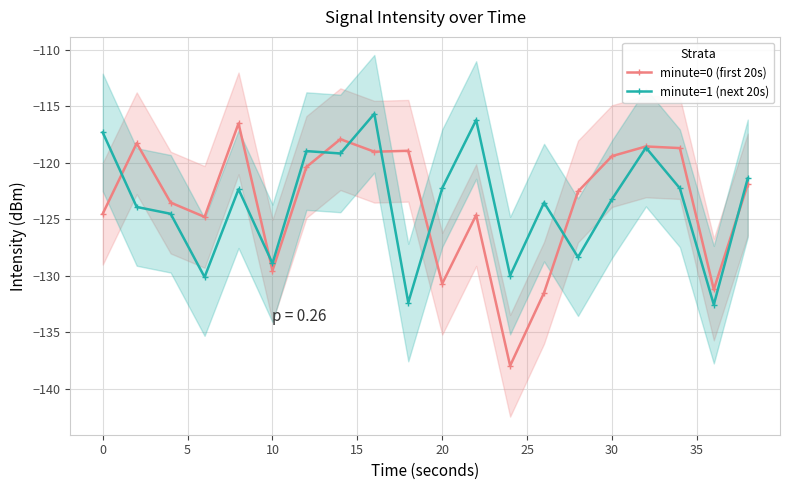

True or false: minute=1 (next 20s) and minute=0 (first 20s) cross at least once.

True